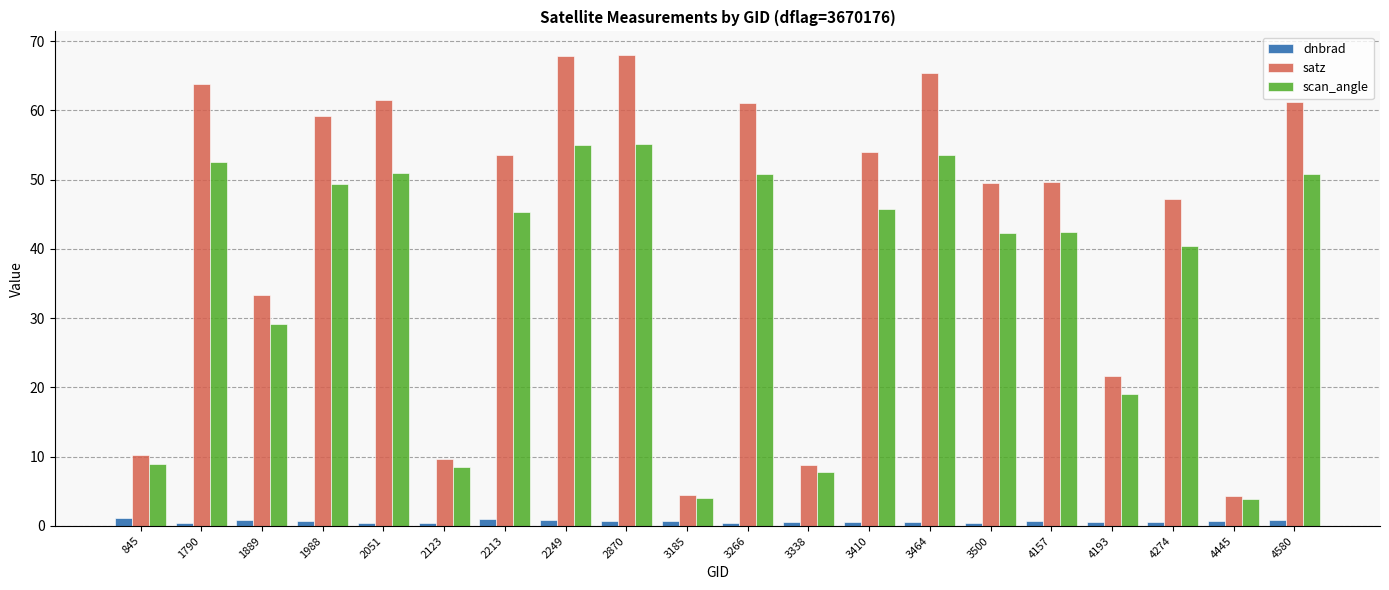

How many groups of bars are there?

20